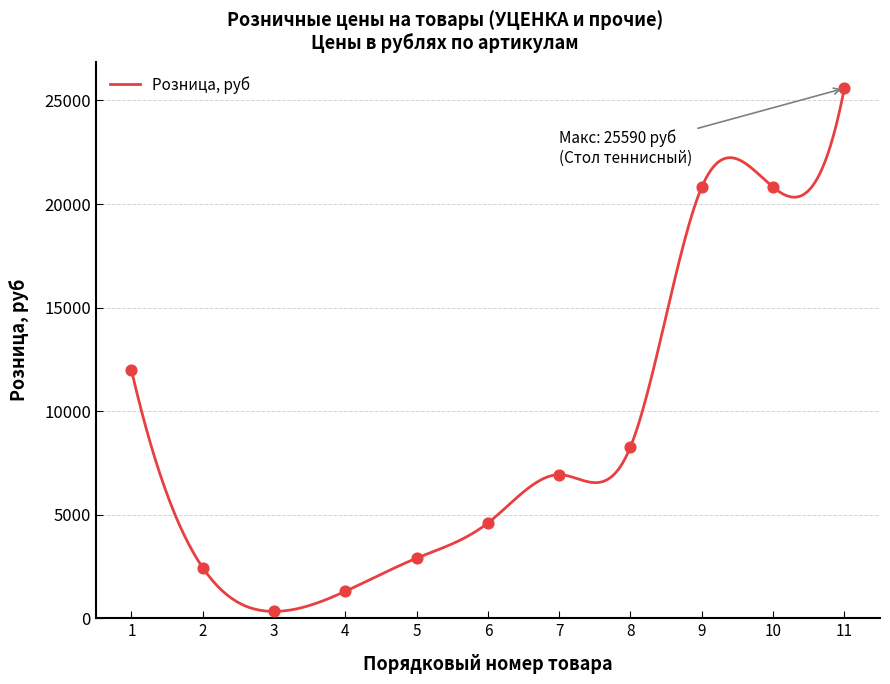

Which has a higher value, 11 or 3?

11